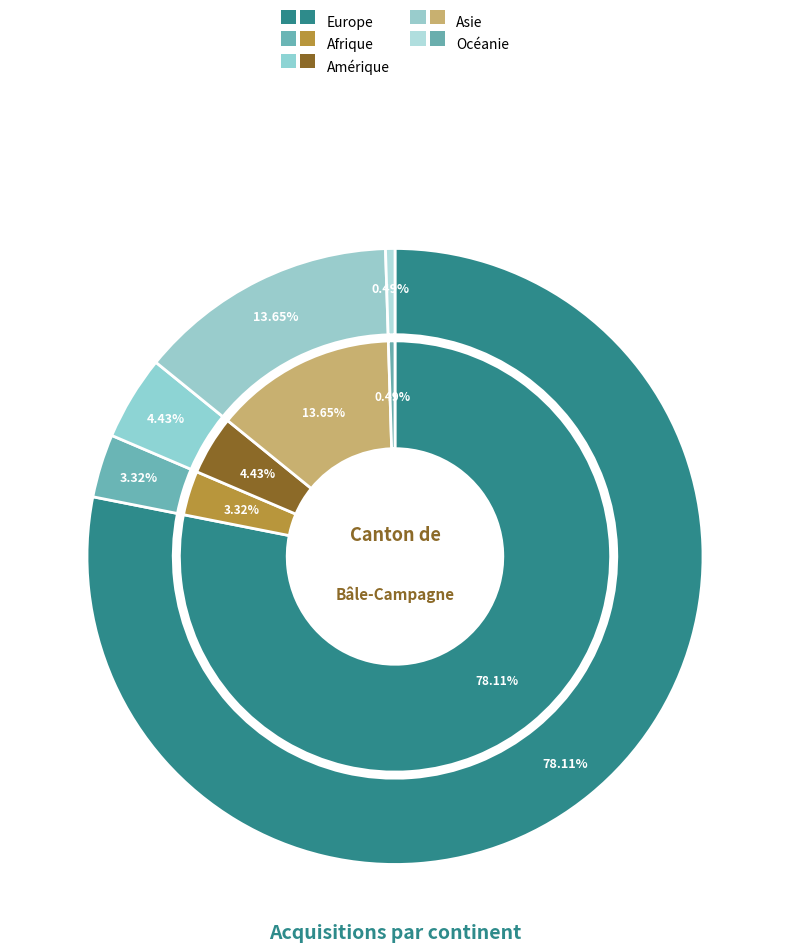

Which slice represents more than half of the pie?

Europe